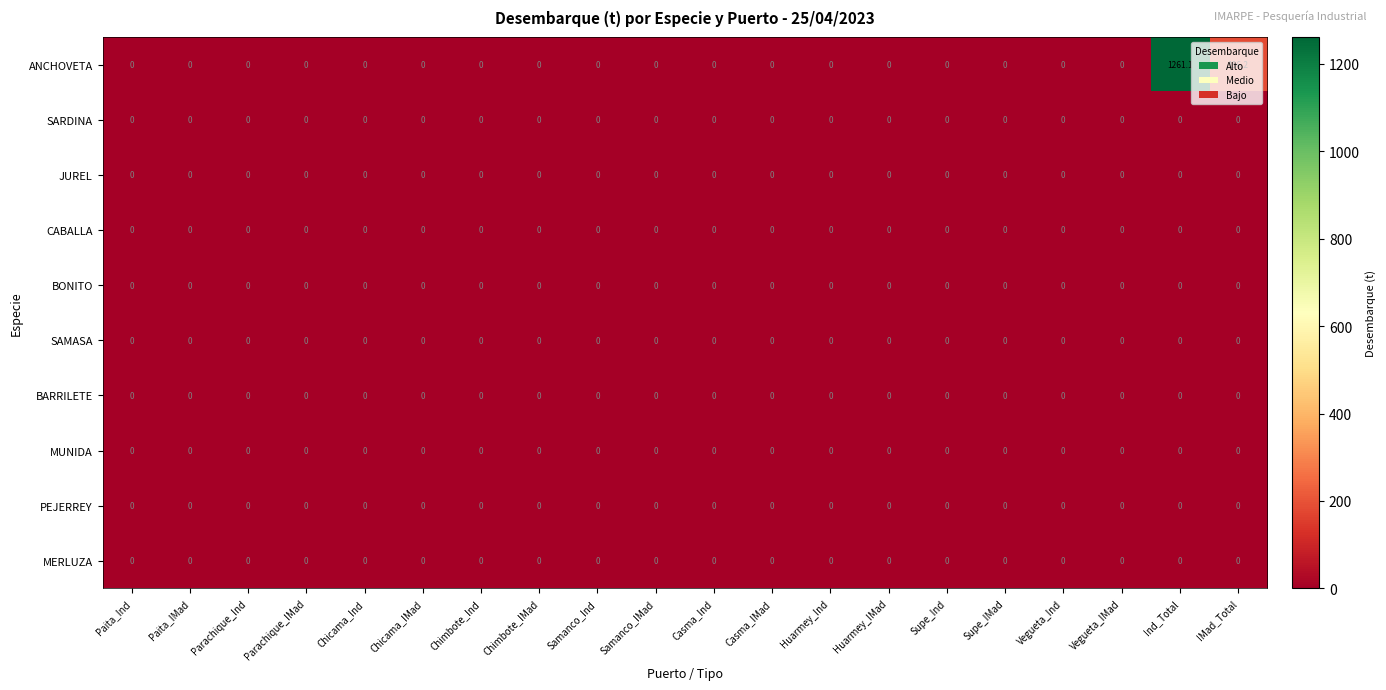

At which category does the chart reach its peak across all series?

Ind_Total